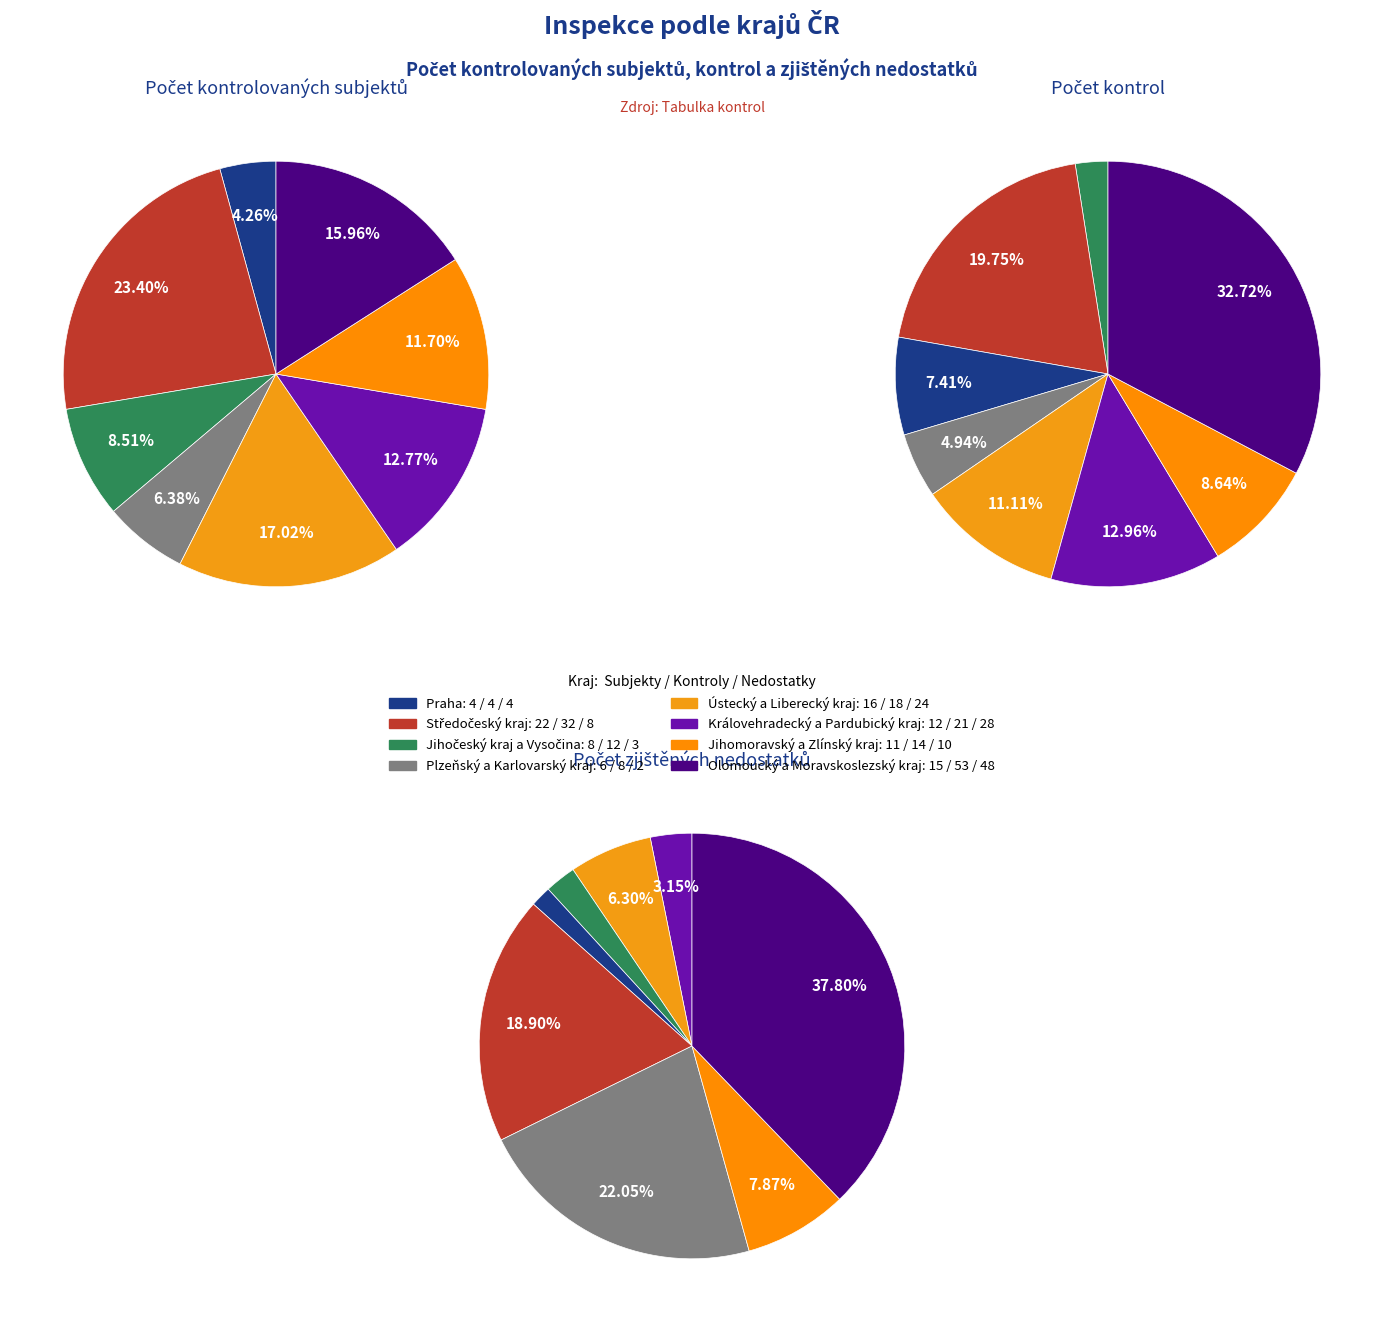

The Praha slice represents 3% of the pie. True or false?

True